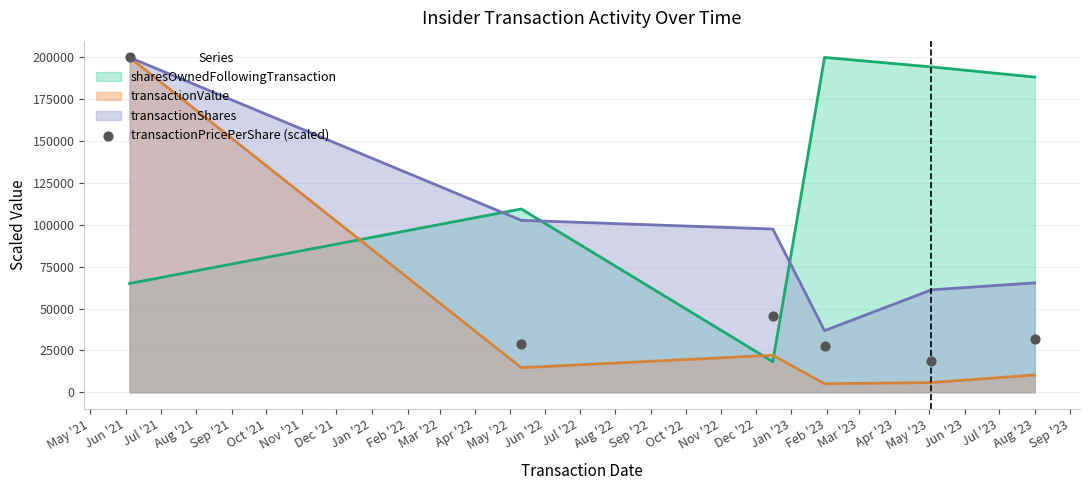

After their last crossing, which series has the higher values: sharesOwnedFollowingTransaction or transactionShares?

sharesOwnedFollowingTransaction